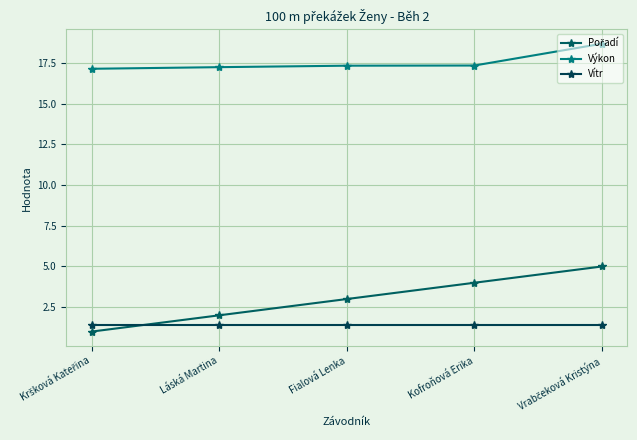

Which has a higher value, Fialová Lenka or Láská Martina?

Fialová Lenka